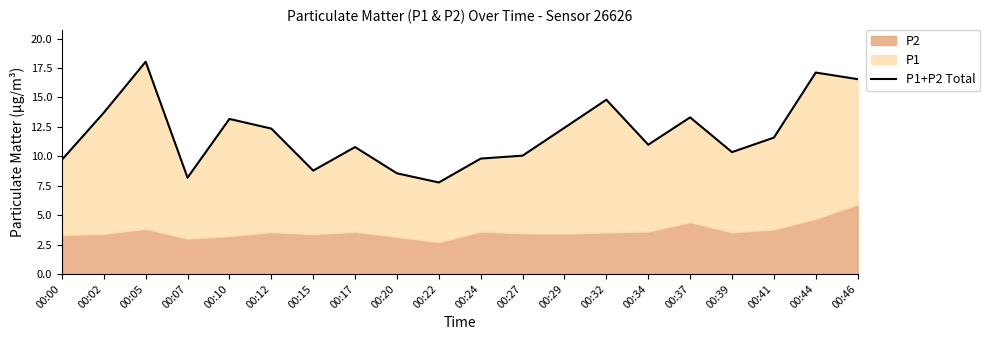

How many categories are shown in the chart?

20